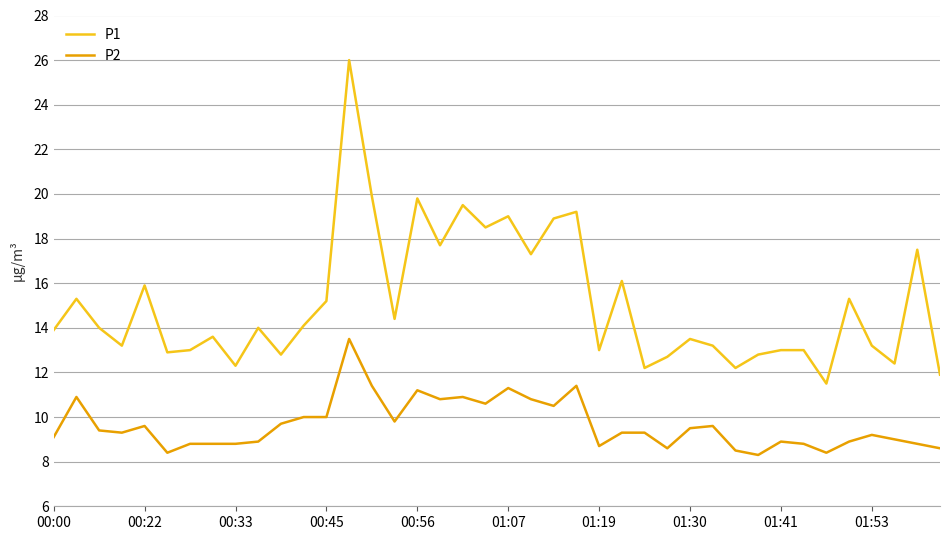

List the series in order of their peak value, highest first.

P1, P2